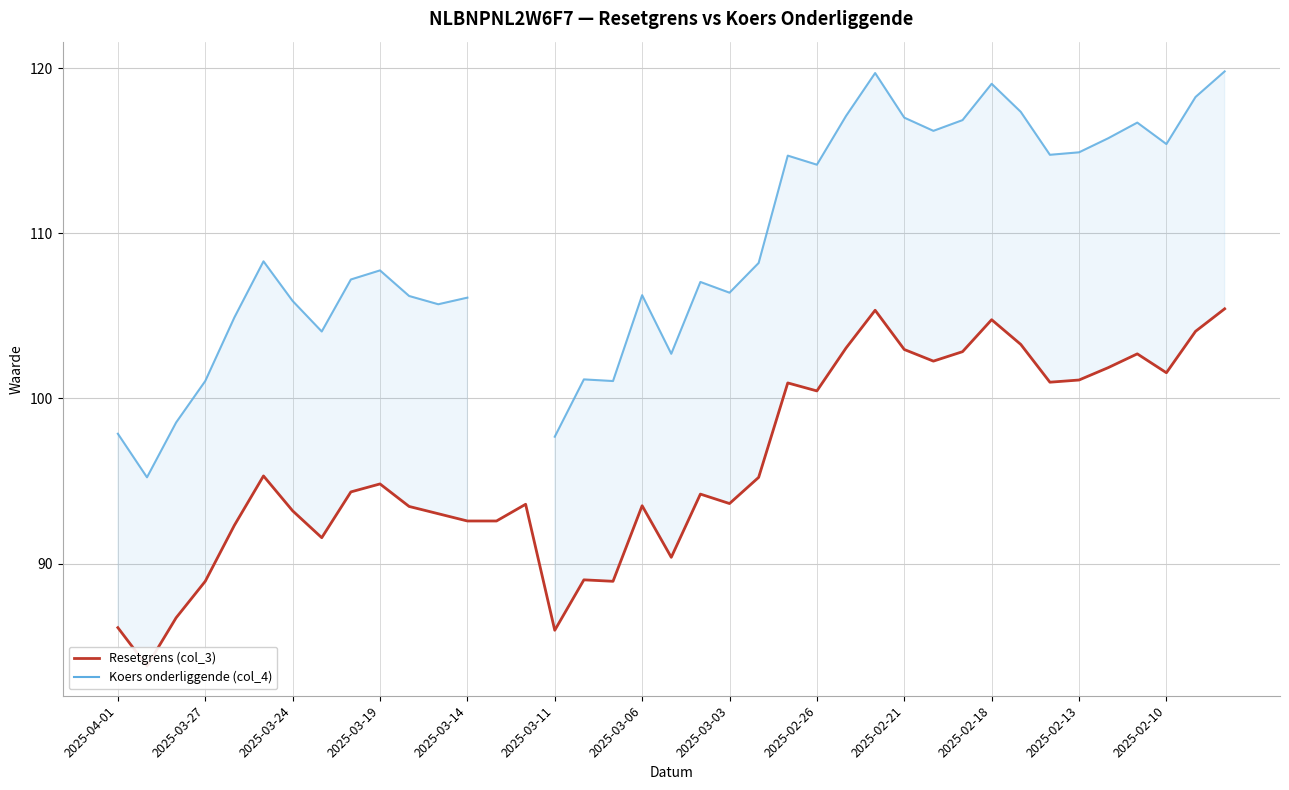

True or false: Resetgrens (col_3) and Koers onderliggende (col_4) intersect in this chart.

False